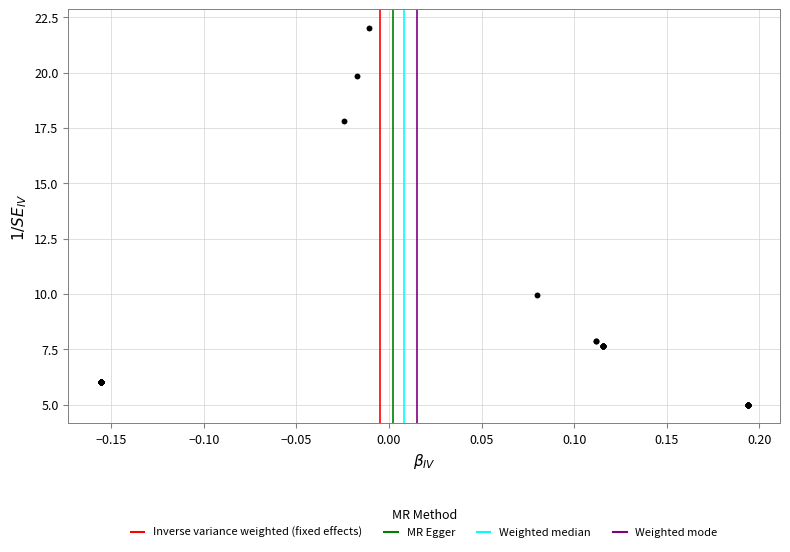

What Y value in the scatter plot is closest to 13?

9.9